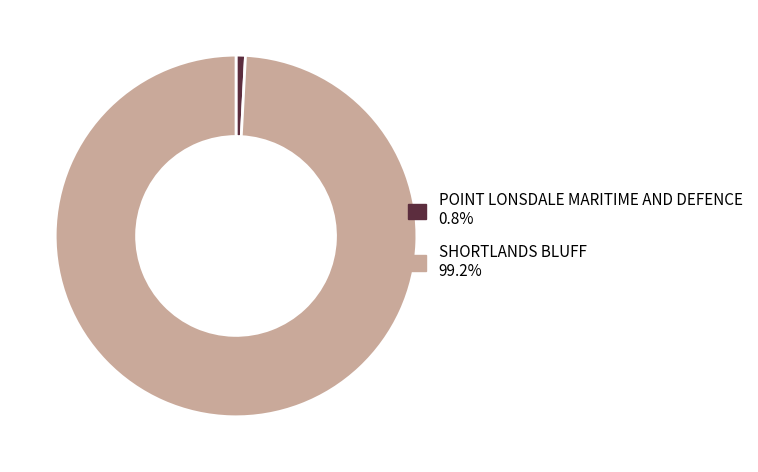

True or false: SHORTLANDS BLUFF accounts for 89% of the total.

False